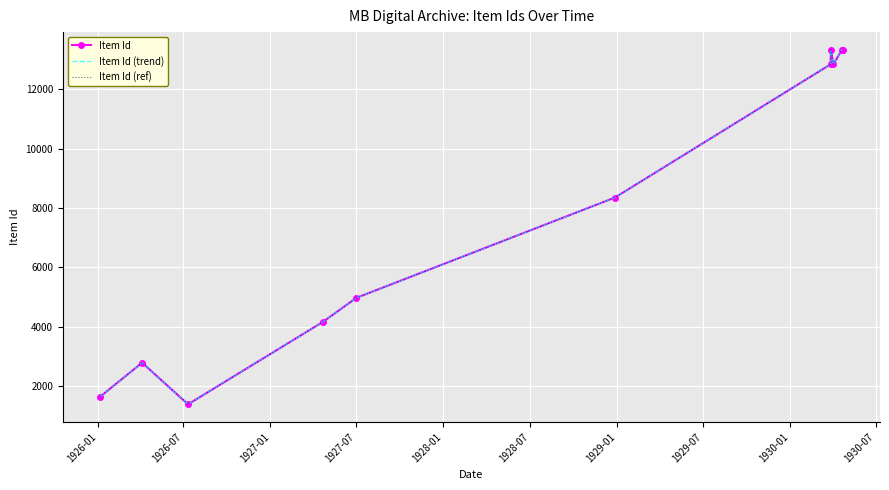

True or false: Item Id (ref) and Item Id cross at least once.

False